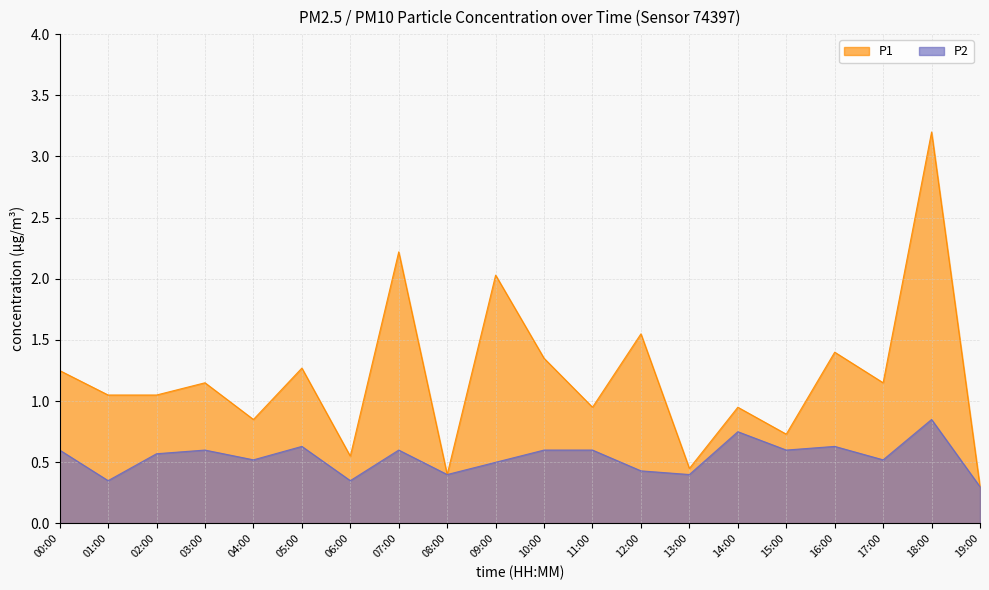

Reading left to right, list all the values displayed in this chart.

P1: 00:00=1.2	01:00=1.1	02:00=1.1	03:00=1.1	04:00=0.8	05:00=1.3	06:00=0.6	07:00=2.2	08:00=0.4	09:00=2.0	10:00=1.4	11:00=0.9	12:00=1.6	13:00=0.5	14:00=0.9	15:00=0.7	16:00=1.4	17:00=1.1	18:00=3.2	19:00=0.3
P2: 00:00=0.6	01:00=0.3	02:00=0.6	03:00=0.6	04:00=0.5	05:00=0.6	06:00=0.3	07:00=0.6	08:00=0.4	09:00=0.5	10:00=0.6	11:00=0.6	12:00=0.4	13:00=0.4	14:00=0.8	15:00=0.6	16:00=0.6	17:00=0.5	18:00=0.8	19:00=0.3